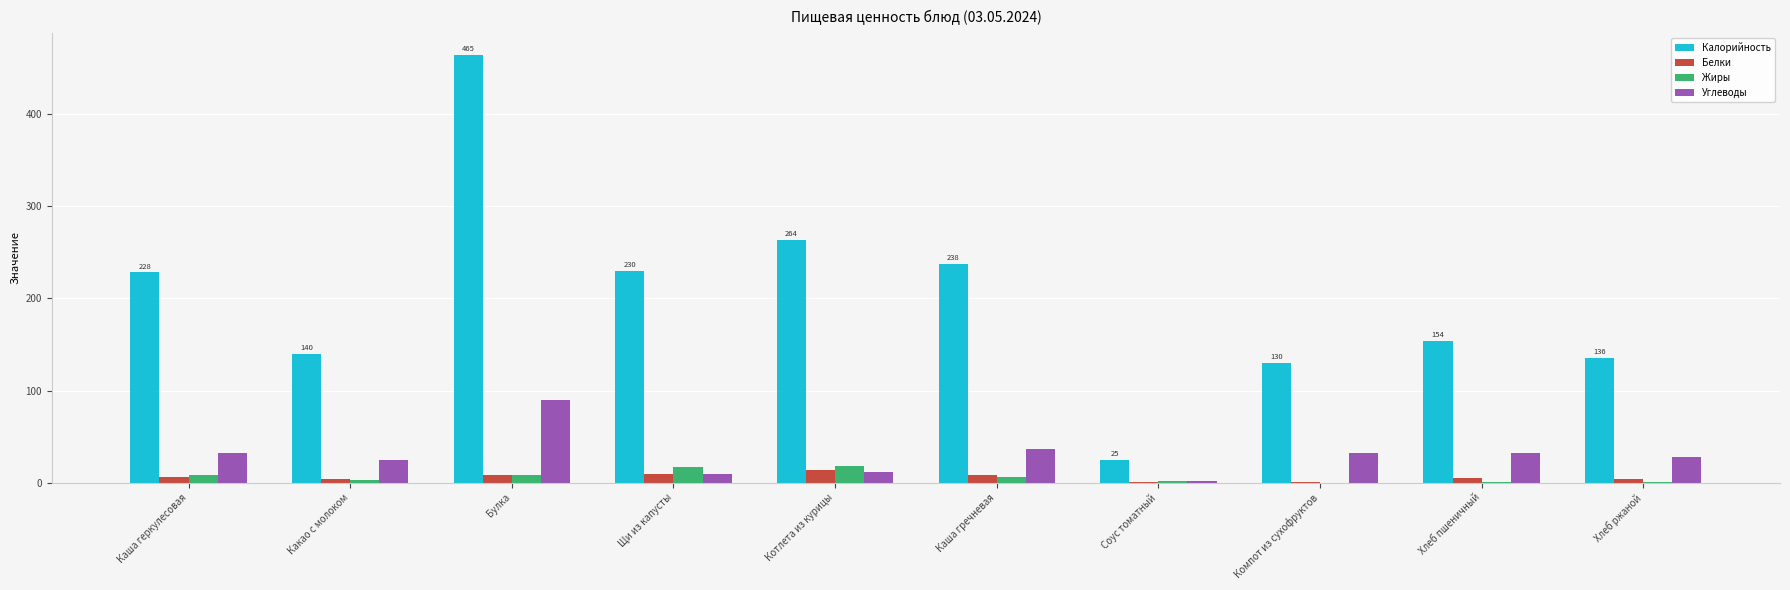

The Углеводы series shows 55.5 at Каша геркулесовая. True or false?

False